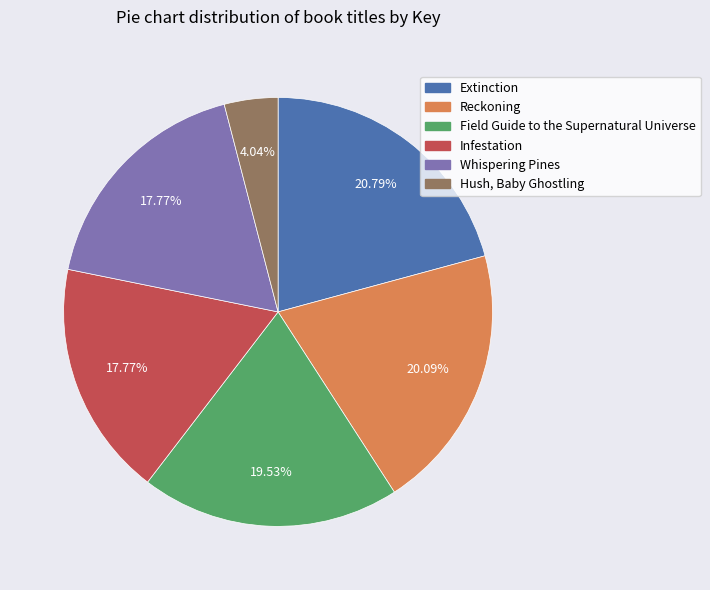

To the nearest percent, what is the difference between the Extinction and Hush, Baby Ghostling slice percentages?

17%